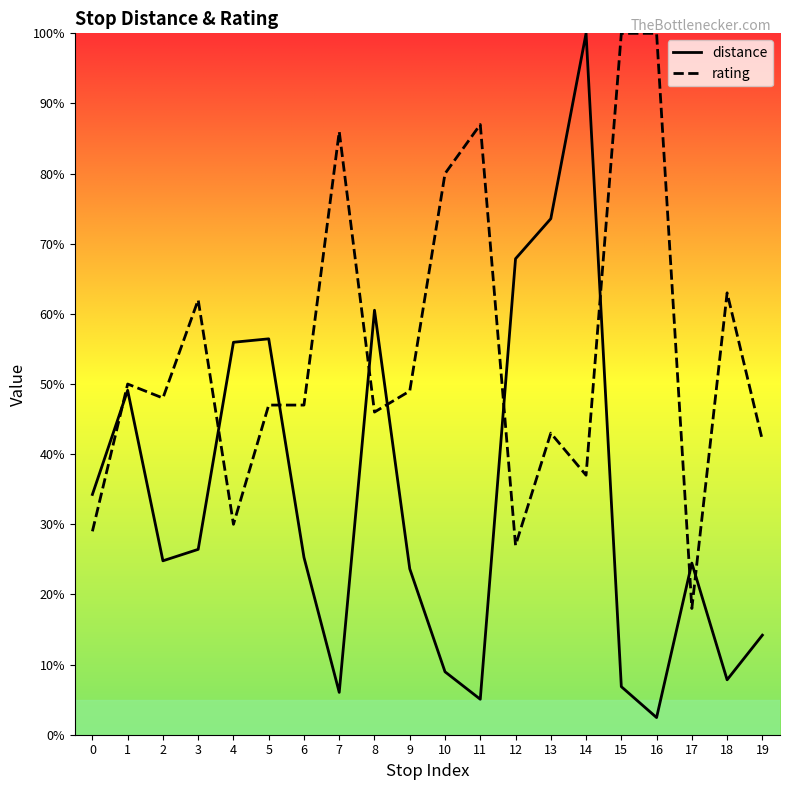

Is it true that distance equals 34.5 at 3?

False